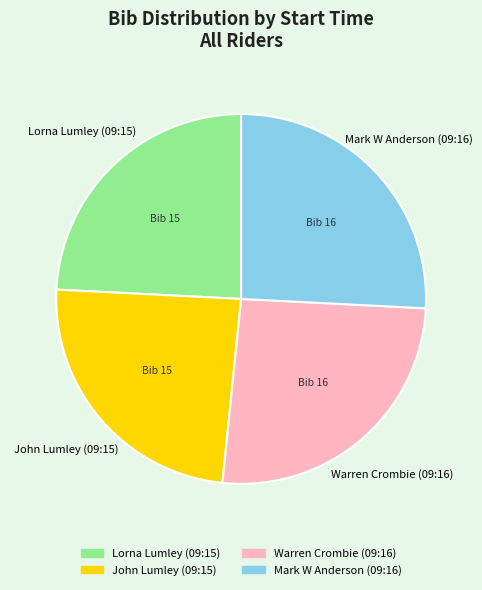

Is it true that Warren Crombie (09:16) is 26% of the pie?

True